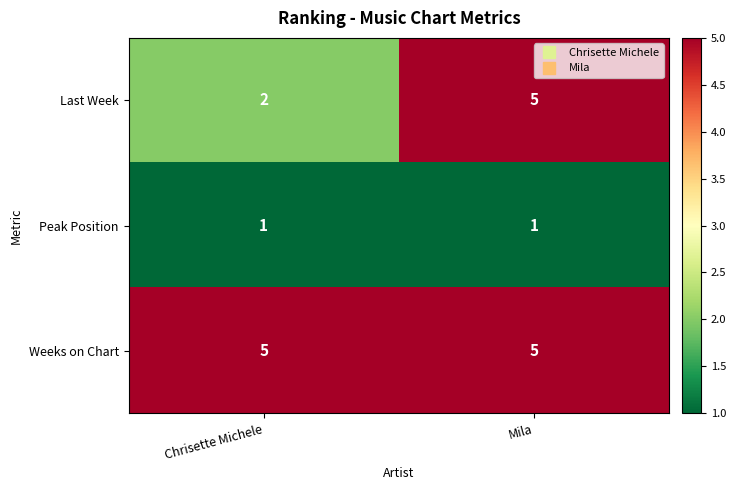

At Chrisette Michele, list the series in order from largest to smallest.

Weeks on Chart, Last Week, Peak Position